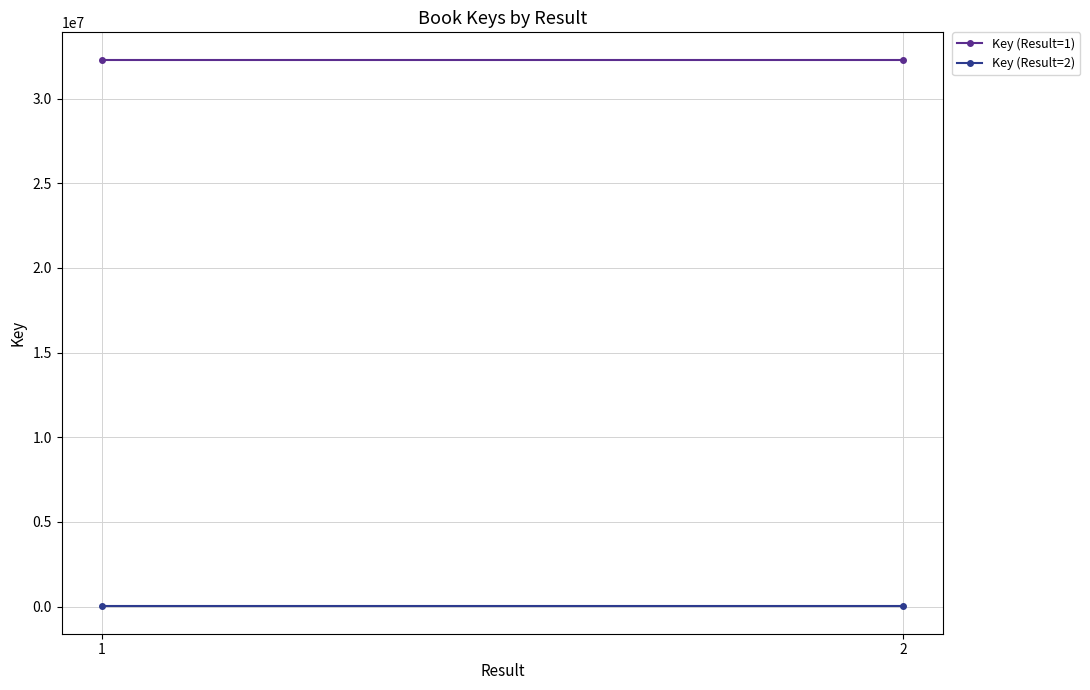

Is it true that Key (Result=1) equals 15818053 at 1?

False